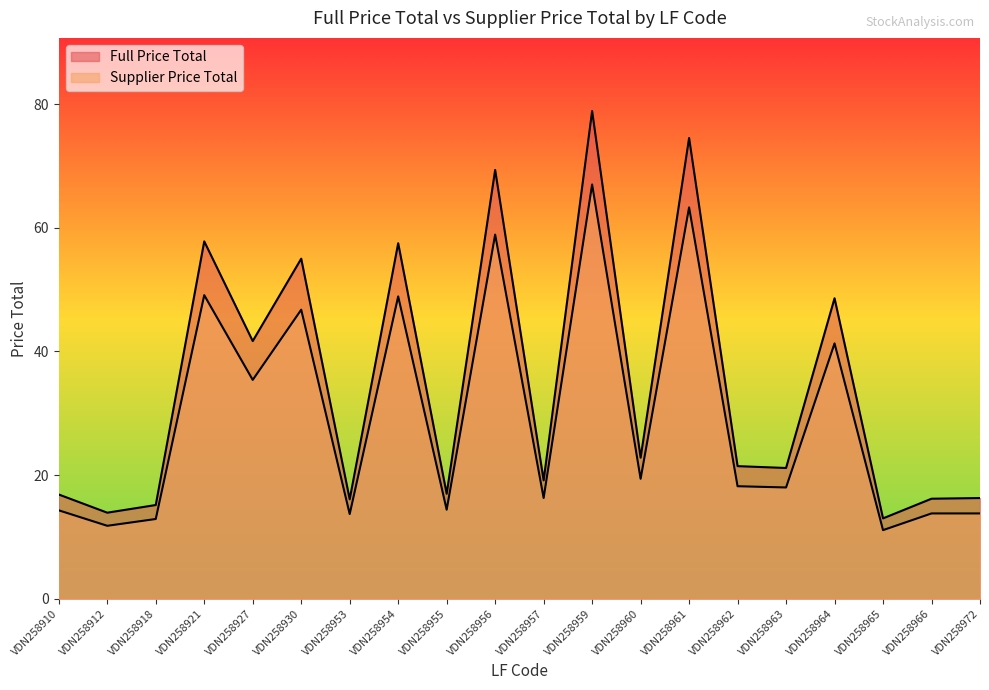

Does the chart display data point markers on the line(s)?

No